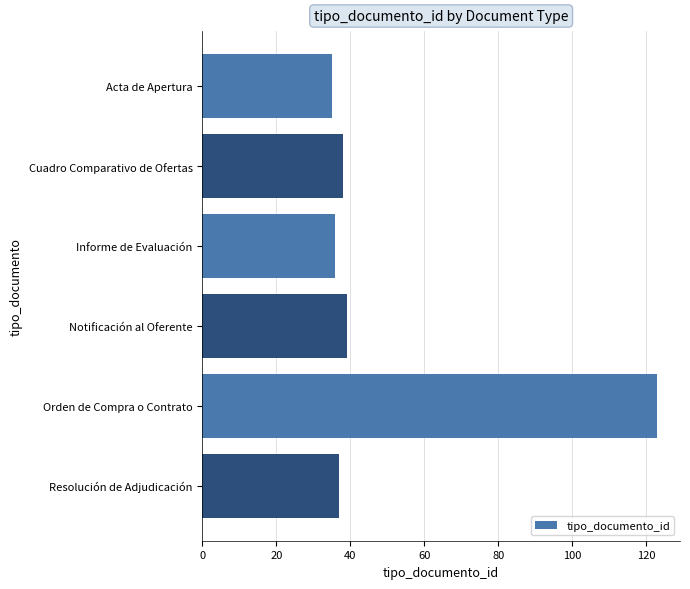

How many distinct data groups are displayed?

1